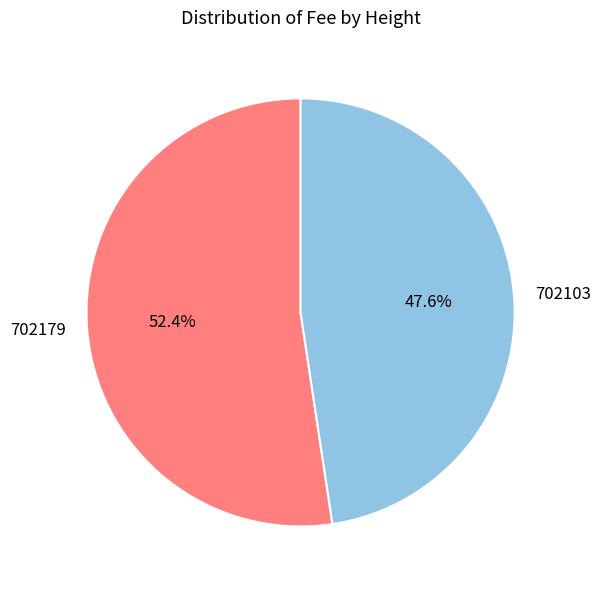

The 702179 slice represents 58% of the pie. True or false?

False